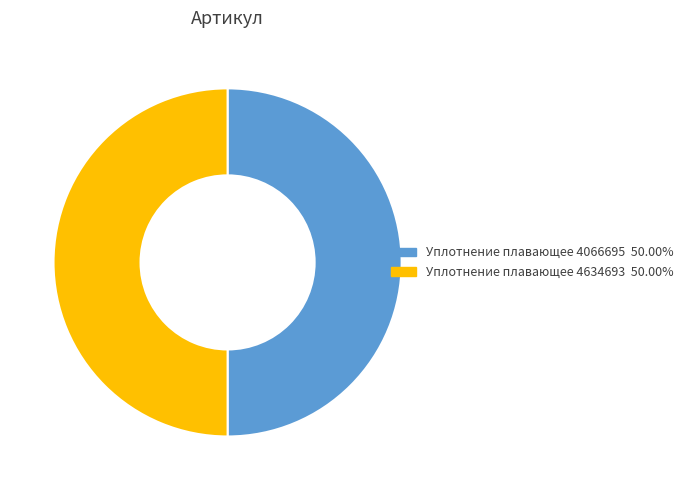

Approximately how many times larger is the value at Уплотнение плавающее 4066695 compared to Уплотнение плавающее 4634693?

1.0